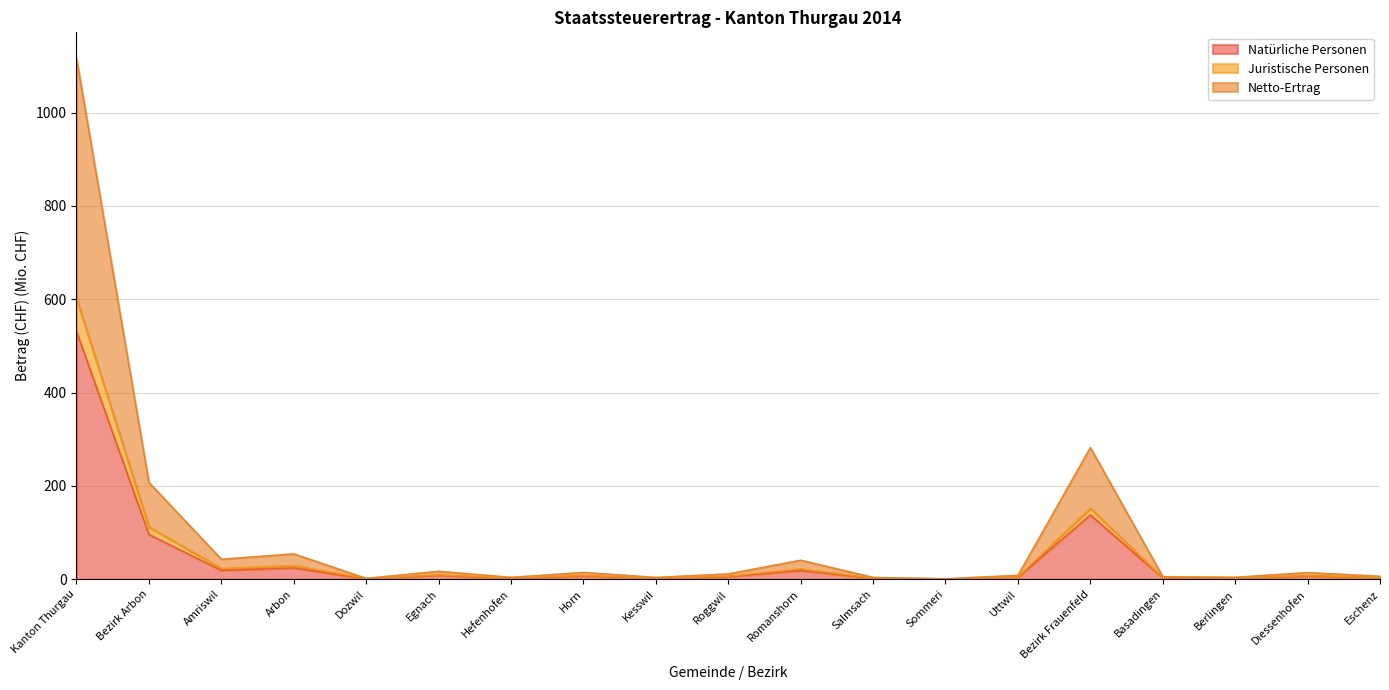

Reading right to left, transcribe all the data shown in this chart.

Natürliche Personen: 3.4	7.3	2.3	3.0	138.1	4.4	0.7	2.1	19.0	5.8	2.0	7.3	1.9	8.5	1.0	24.4	19.2	96.2	531.3
Juristische Personen: 3.6	7.8	2.4	3.1	152.3	4.7	0.7	2.3	22.1	6.3	2.2	8.0	2.3	9.3	1.2	29.5	23.3	112.0	602.0
Netto-Ertrag: 6.6	14.5	4.5	5.8	282.4	8.7	1.4	4.2	41.0	11.7	4.2	14.8	4.3	17.3	2.1	54.7	43.2	207.6	1116.3